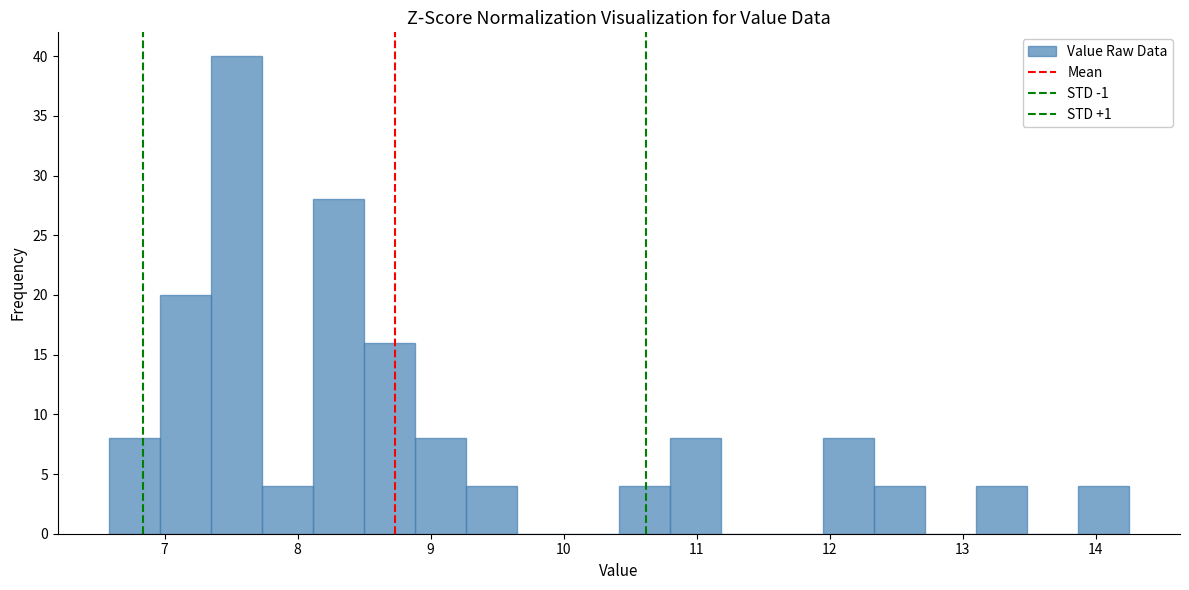

Around what value on the x-axis is the tallest bar? Give the approximate position of its centre, as read against the axis.

7.5